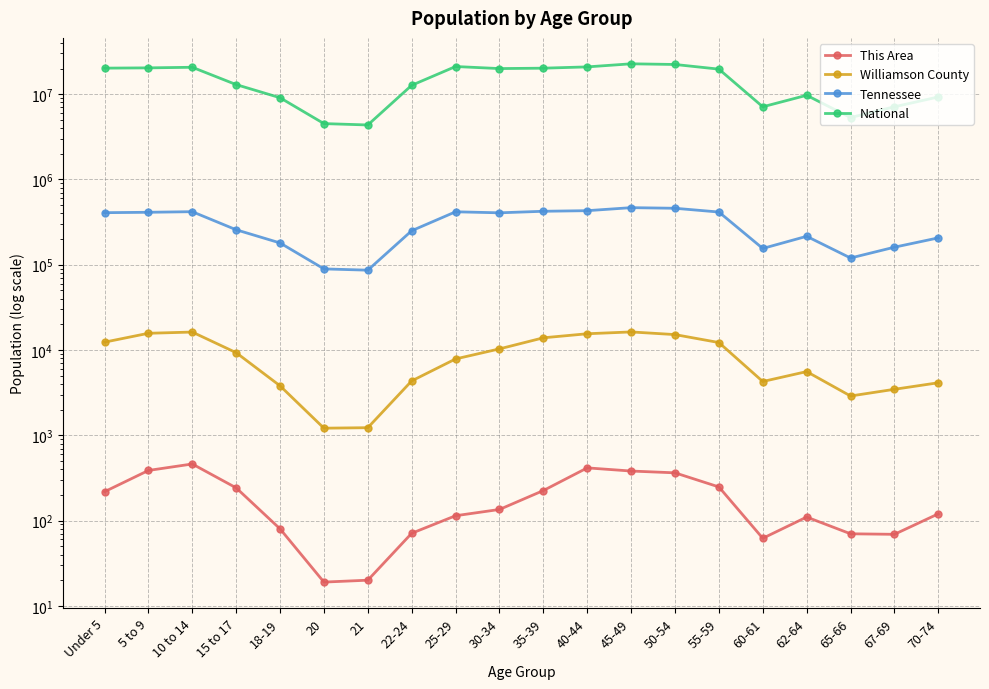

At which category is the sum across all series the highest?

45-49